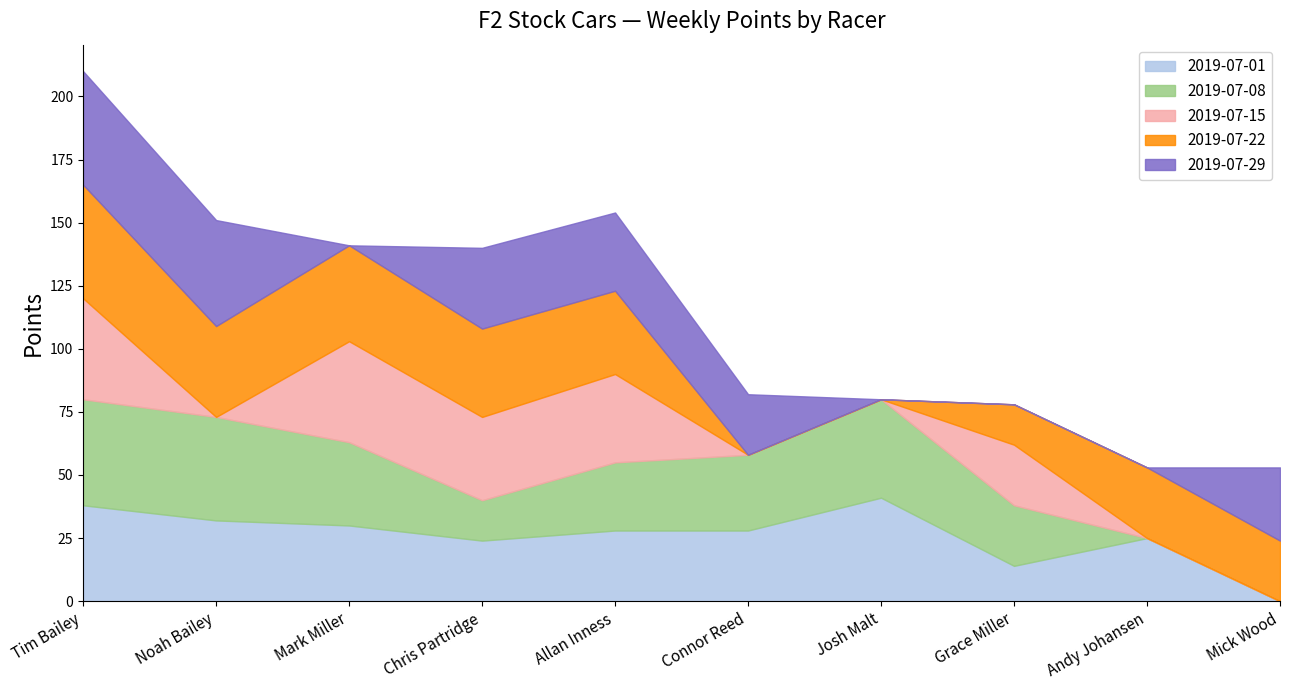

After their last crossing, which series has the higher values: 2019-07-01 or 2019-07-15?

2019-07-01